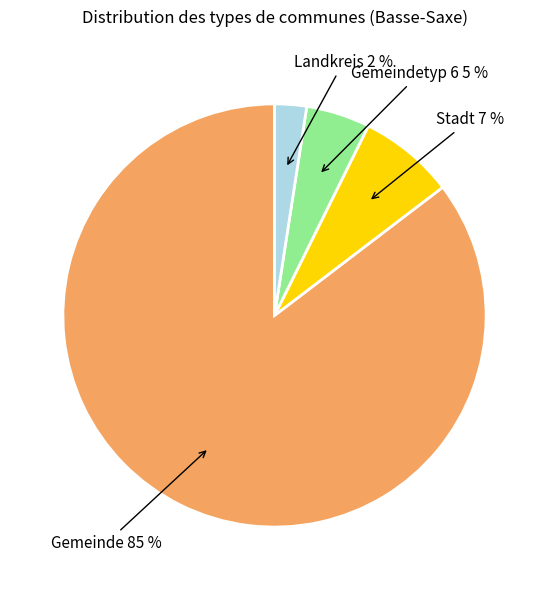

What is the ratio of the value at Gemeindetyp 6 to the value at Stadt?

0.7